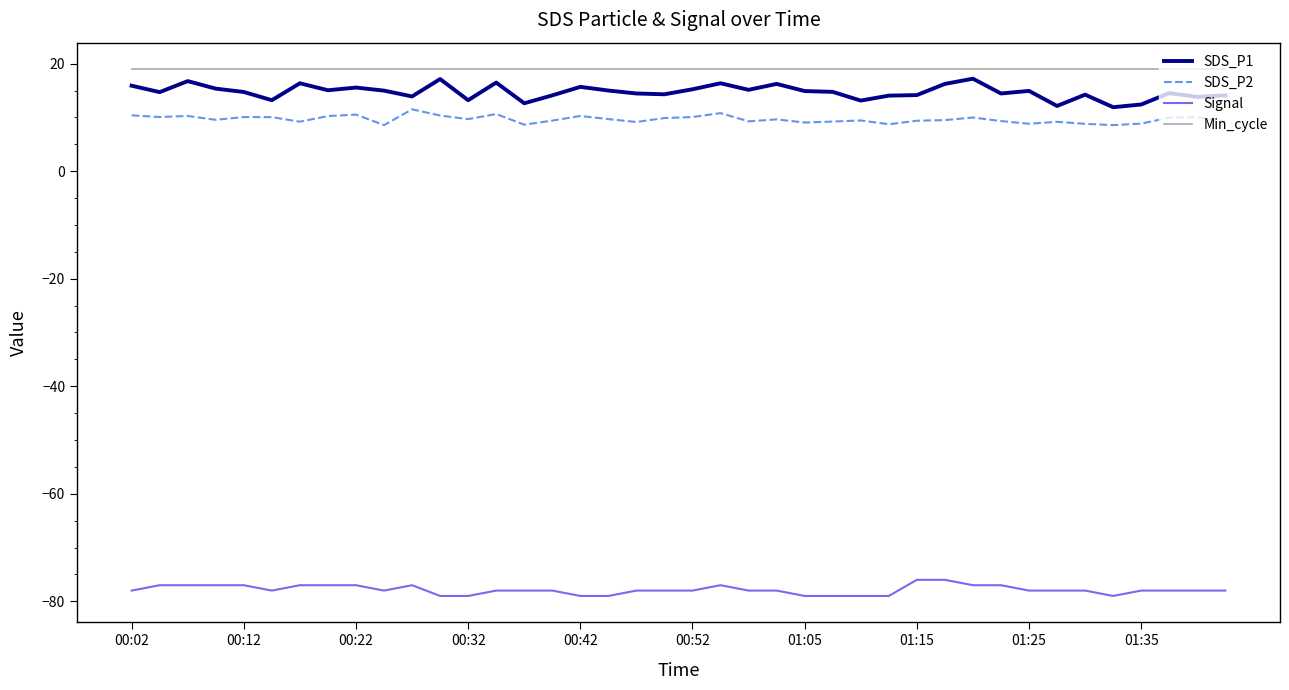

True or false: Signal and Min_cycle intersect in this chart.

False